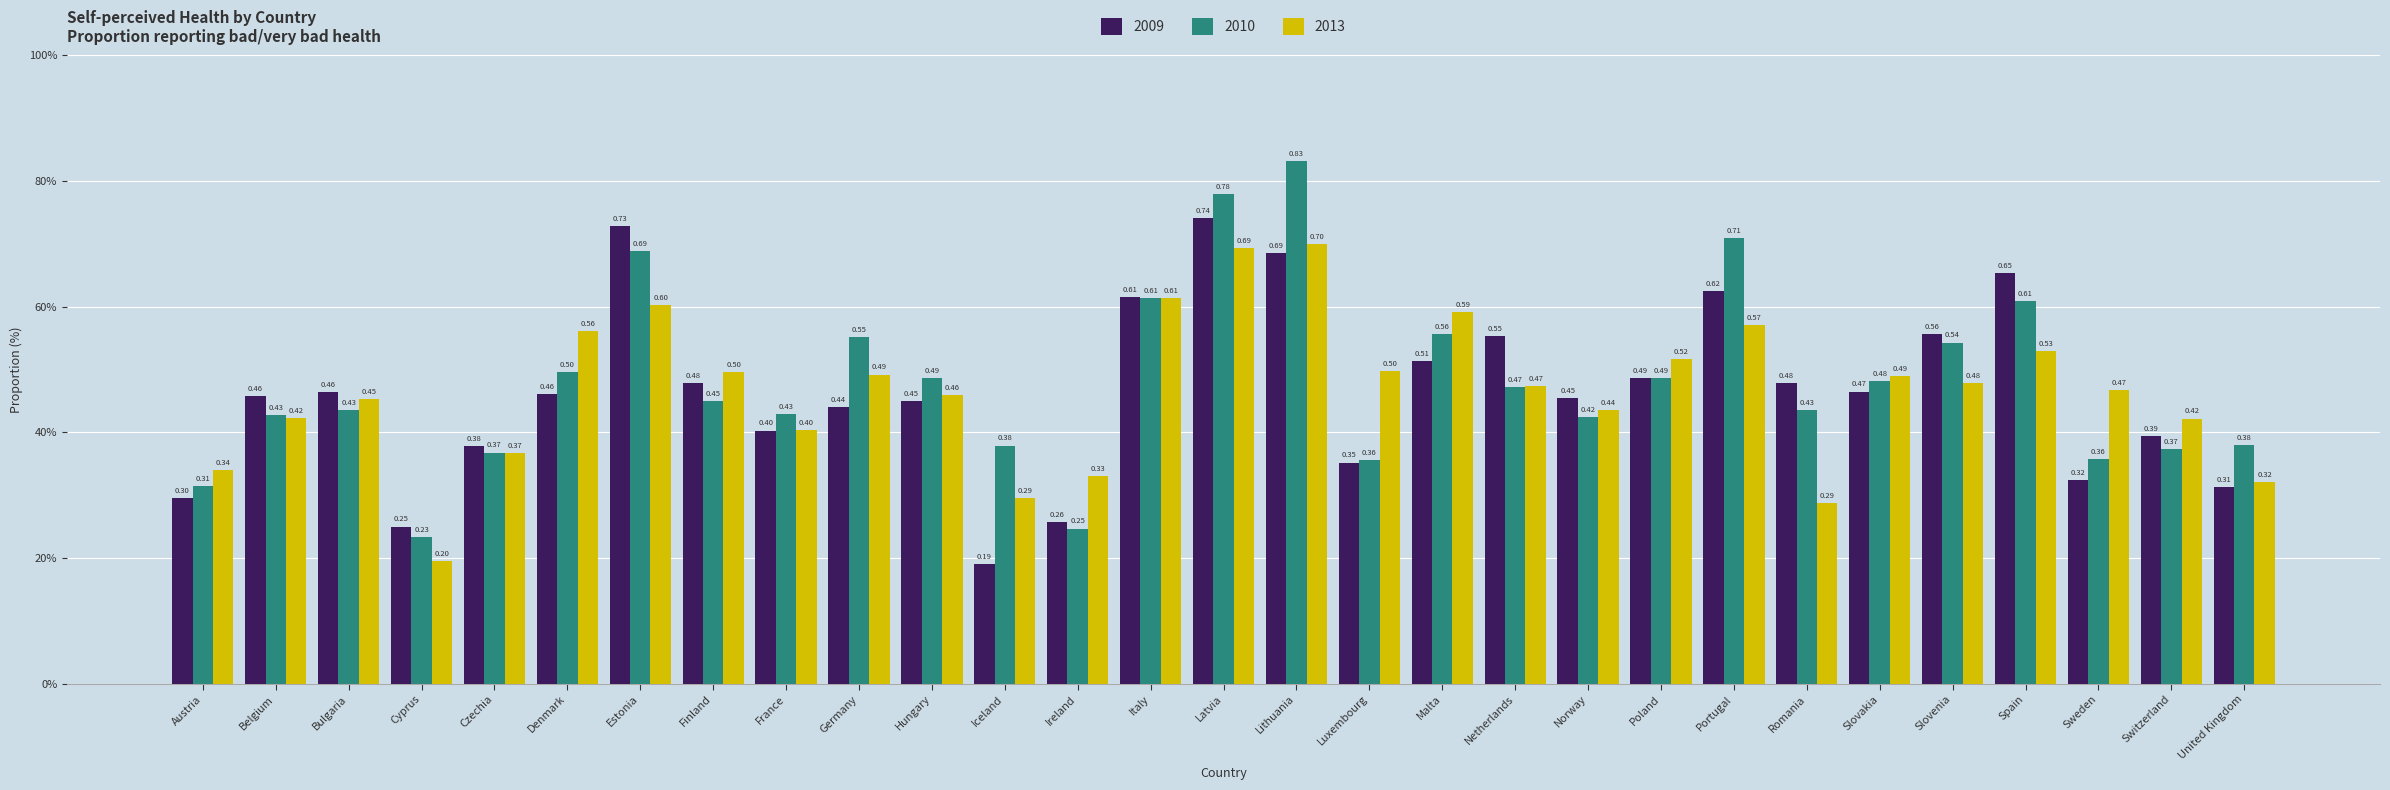

Reading right to left, extract all data points from this chart.

2009: United Kingdom=0.3	Switzerland=0.4	Sweden=0.3	Spain=0.7	Slovenia=0.6	Slovakia=0.5	Romania=0.5	Portugal=0.6	Poland=0.5	Norway=0.5	Netherlands=0.6	Malta=0.5	Luxembourg=0.4	Lithuania=0.7	Latvia=0.7	Italy=0.6	Ireland=0.3	Iceland=0.2	Hungary=0.5	Germany=0.4	France=0.4	Finland=0.5	Estonia=0.7	Denmark=0.5	Czechia=0.4	Cyprus=0.2	Bulgaria=0.5	Belgium=0.5	Austria=0.3
2010: United Kingdom=0.4	Switzerland=0.4	Sweden=0.4	Spain=0.6	Slovenia=0.5	Slovakia=0.5	Romania=0.4	Portugal=0.7	Poland=0.5	Norway=0.4	Netherlands=0.5	Malta=0.6	Luxembourg=0.4	Lithuania=0.8	Latvia=0.8	Italy=0.6	Ireland=0.2	Iceland=0.4	Hungary=0.5	Germany=0.6	France=0.4	Finland=0.5	Estonia=0.7	Denmark=0.5	Czechia=0.4	Cyprus=0.2	Bulgaria=0.4	Belgium=0.4	Austria=0.3
2013: United Kingdom=0.3	Switzerland=0.4	Sweden=0.5	Spain=0.5	Slovenia=0.5	Slovakia=0.5	Romania=0.3	Portugal=0.6	Poland=0.5	Norway=0.4	Netherlands=0.5	Malta=0.6	Luxembourg=0.5	Lithuania=0.7	Latvia=0.7	Italy=0.6	Ireland=0.3	Iceland=0.3	Hungary=0.5	Germany=0.5	France=0.4	Finland=0.5	Estonia=0.6	Denmark=0.6	Czechia=0.4	Cyprus=0.2	Bulgaria=0.5	Belgium=0.4	Austria=0.3